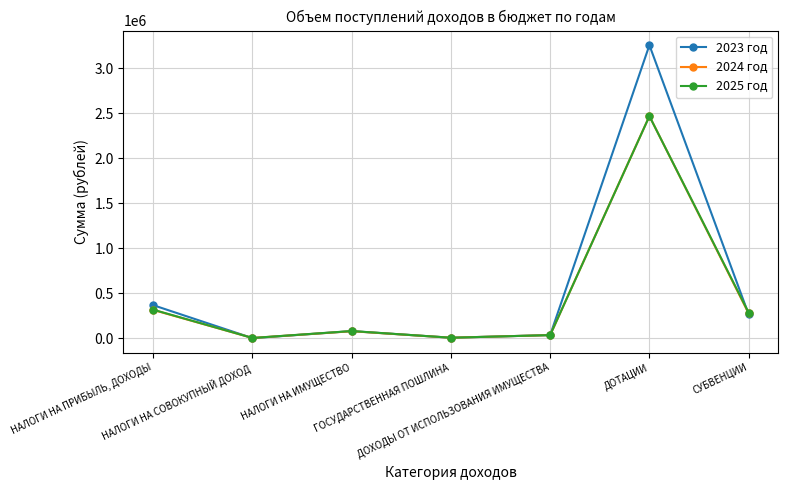

What is the greatest value displayed?

3253675